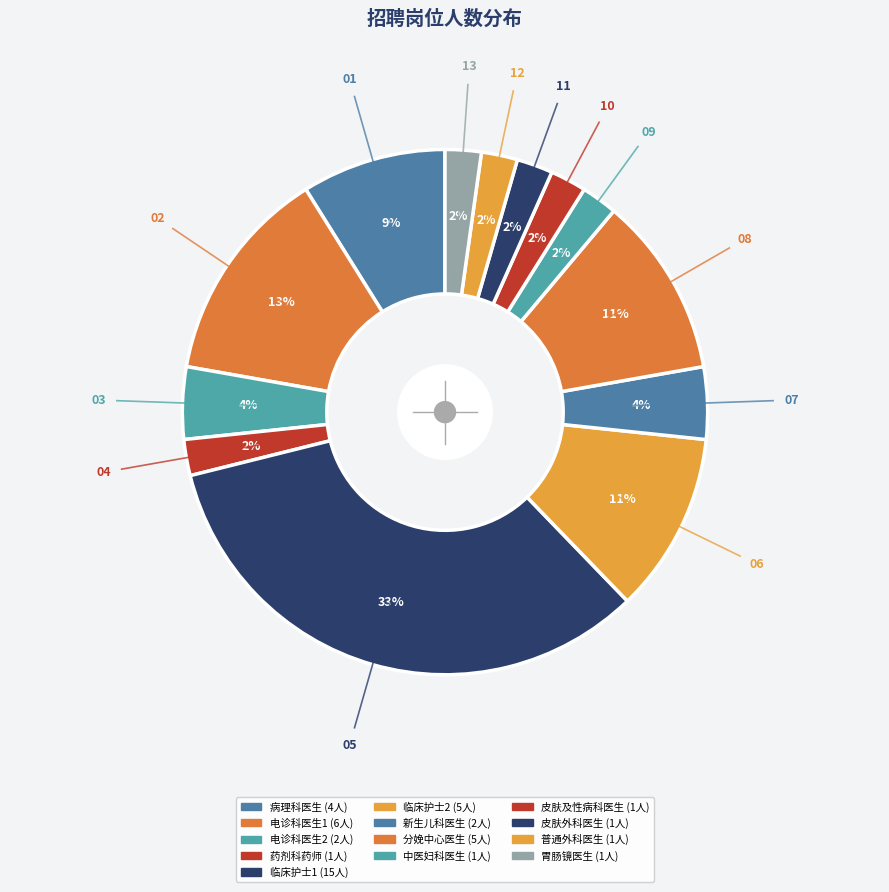

What portion of the pie excludes 皮肤及性病科医生?

97.8%